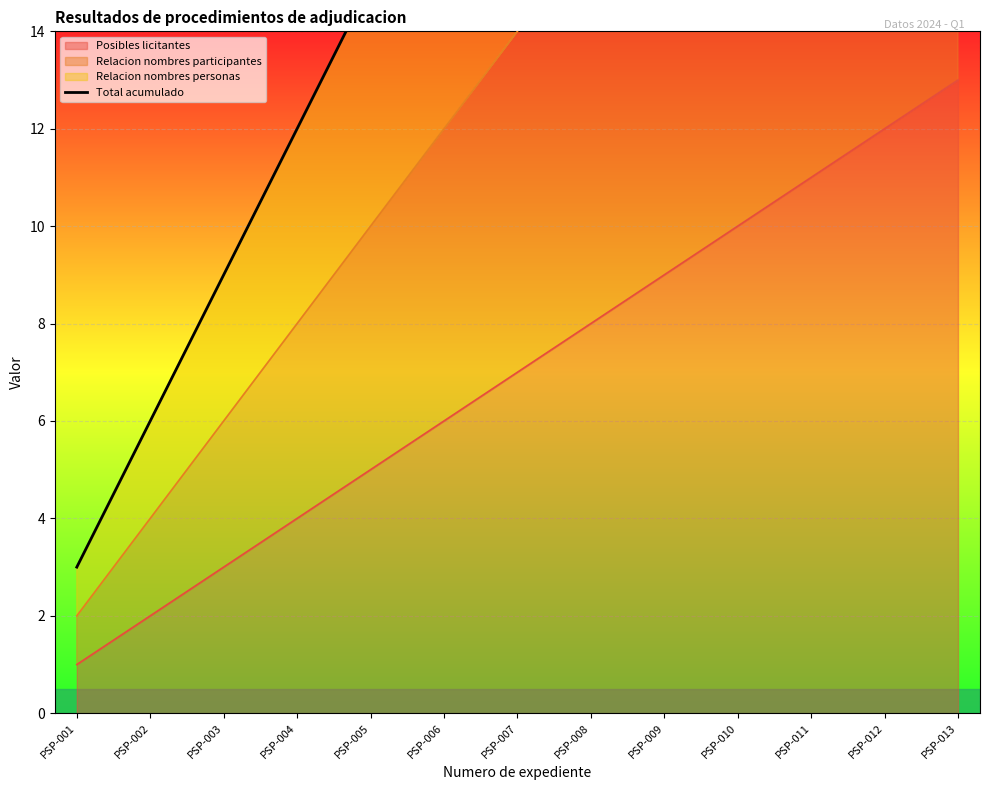

Reading left to right, extract all data points from this chart.

3	6	9	12	15	18	21	24	27	30	33	36	39